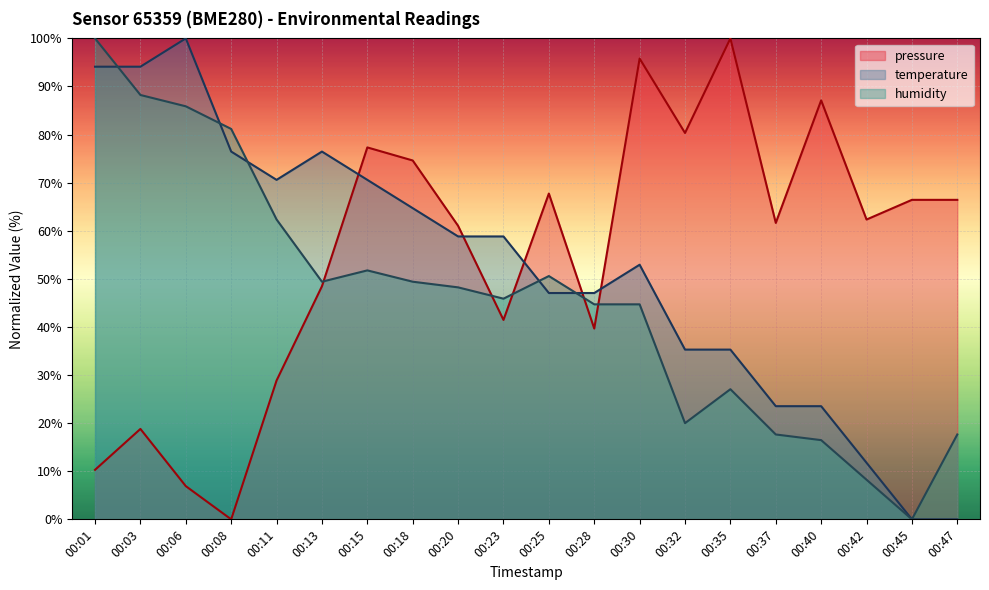

What is the sum of the temperature values at 00:11 and 00:01?

164.7